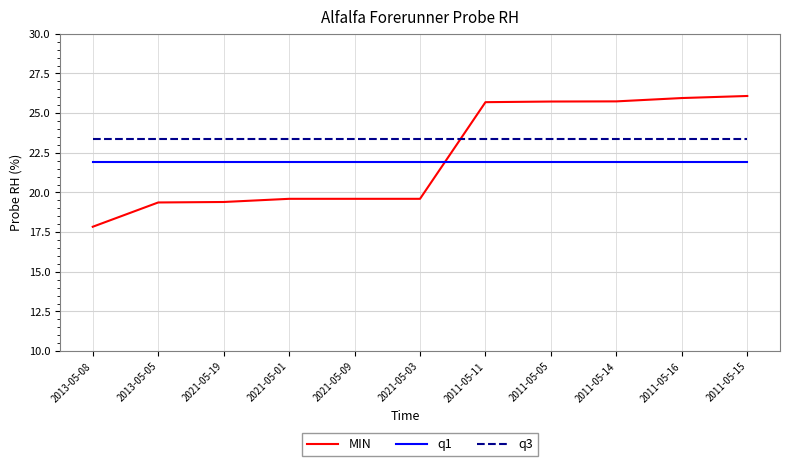

What is the average value of the q1 series?

21.9